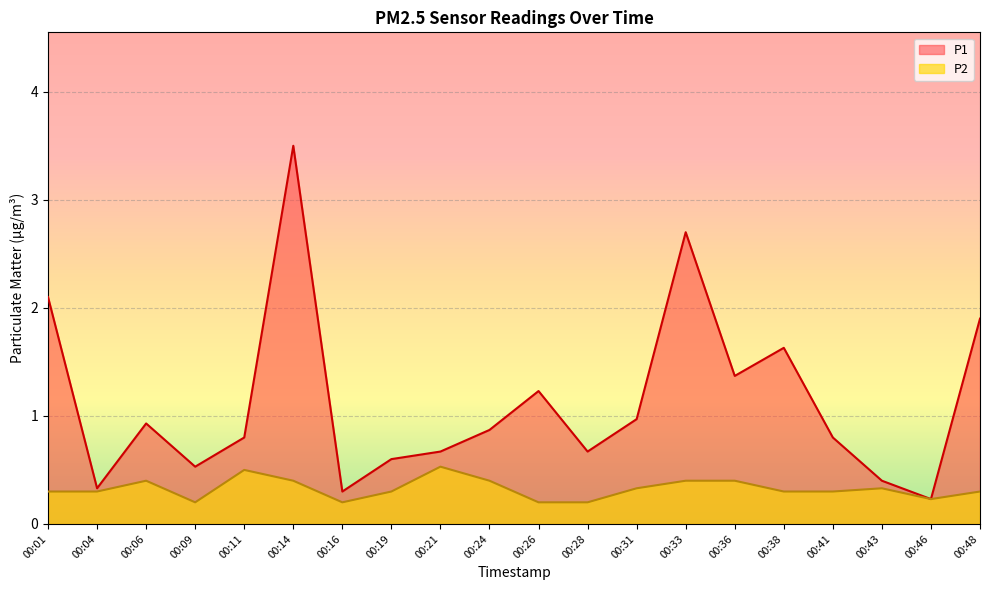

How many lines are shown in the chart?

2